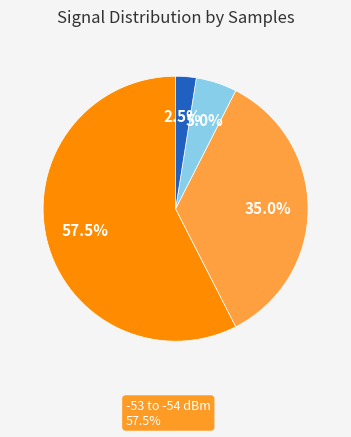

Is there a majority slice in this chart?

Yes